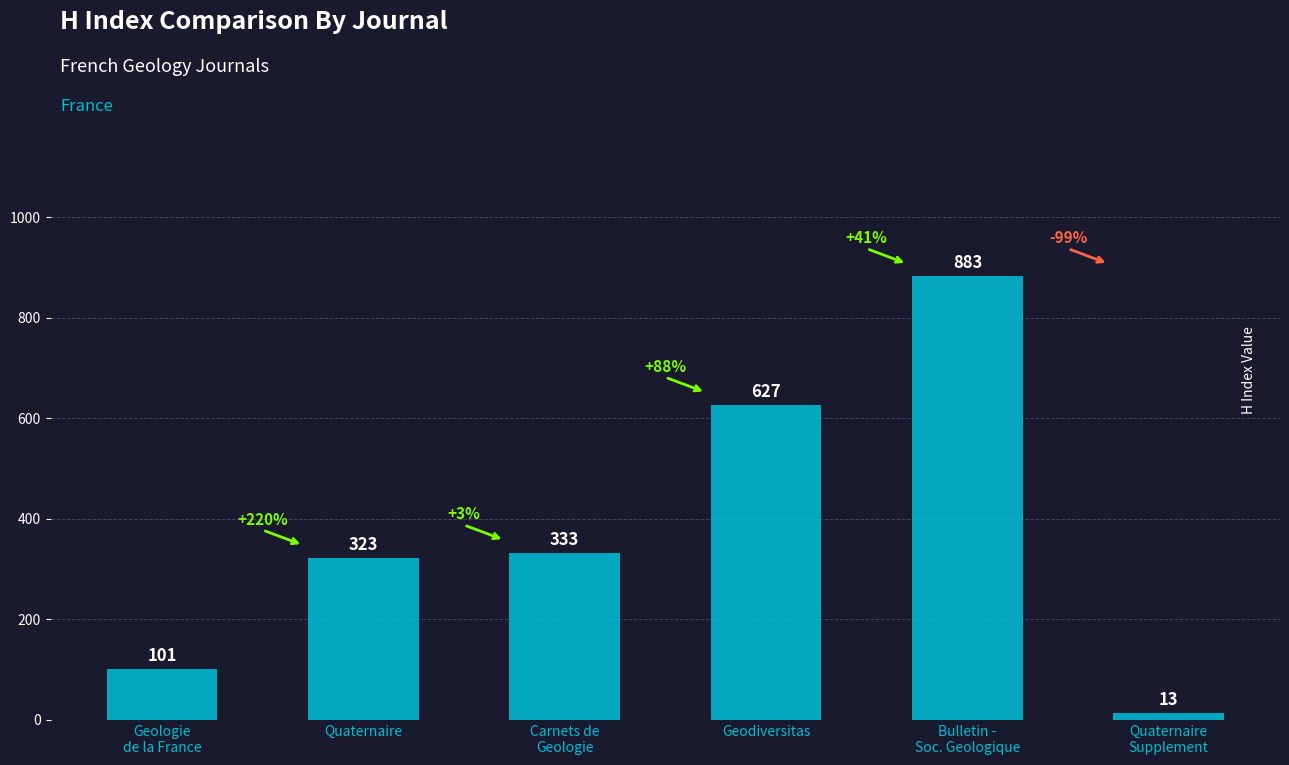

Rank the categories by value from lowest to highest.

Quaternaire
Supplement, Geologie
de la France, Quaternaire, Carnets de
Geologie, Geodiversitas, Bulletin -
Soc. Geologique